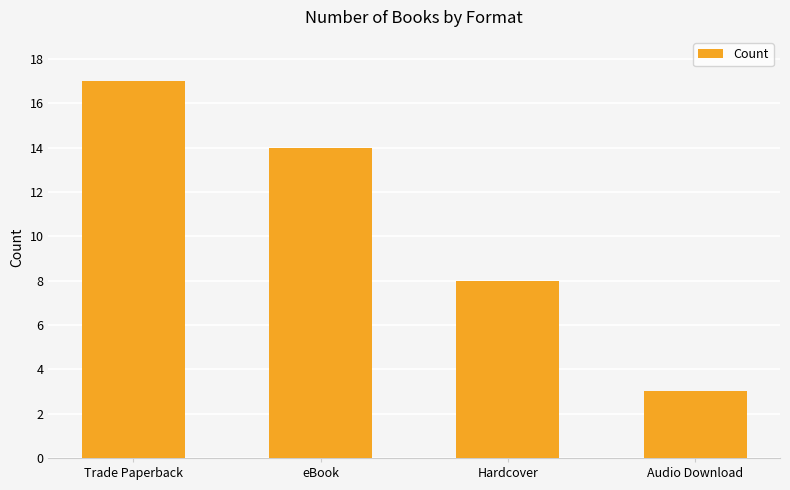

Reading left to right, extract all data points from this chart.

Trade Paperback=17	eBook=14	Hardcover=8	Audio Download=3